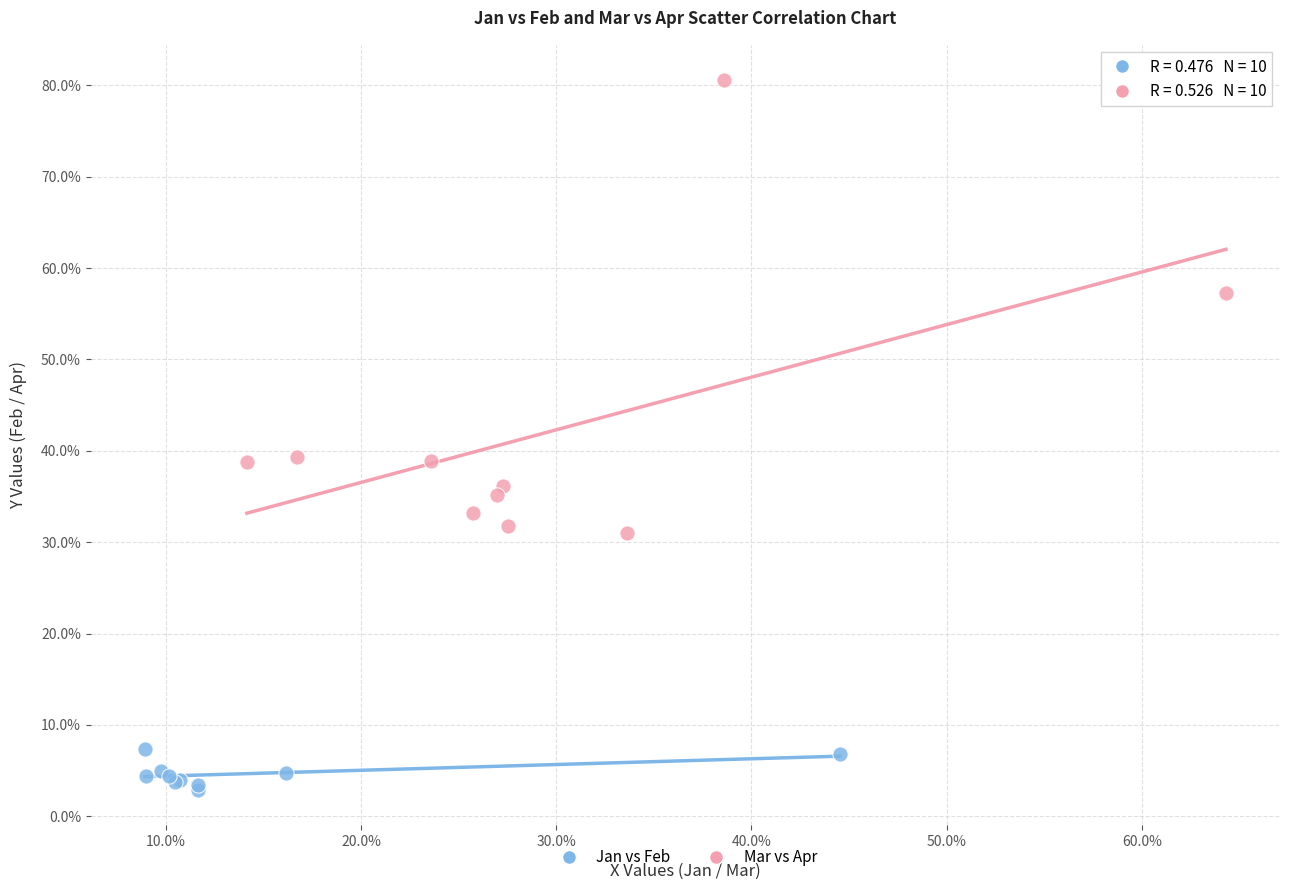

Which series has the widest spread of Y values?

Mar vs Apr